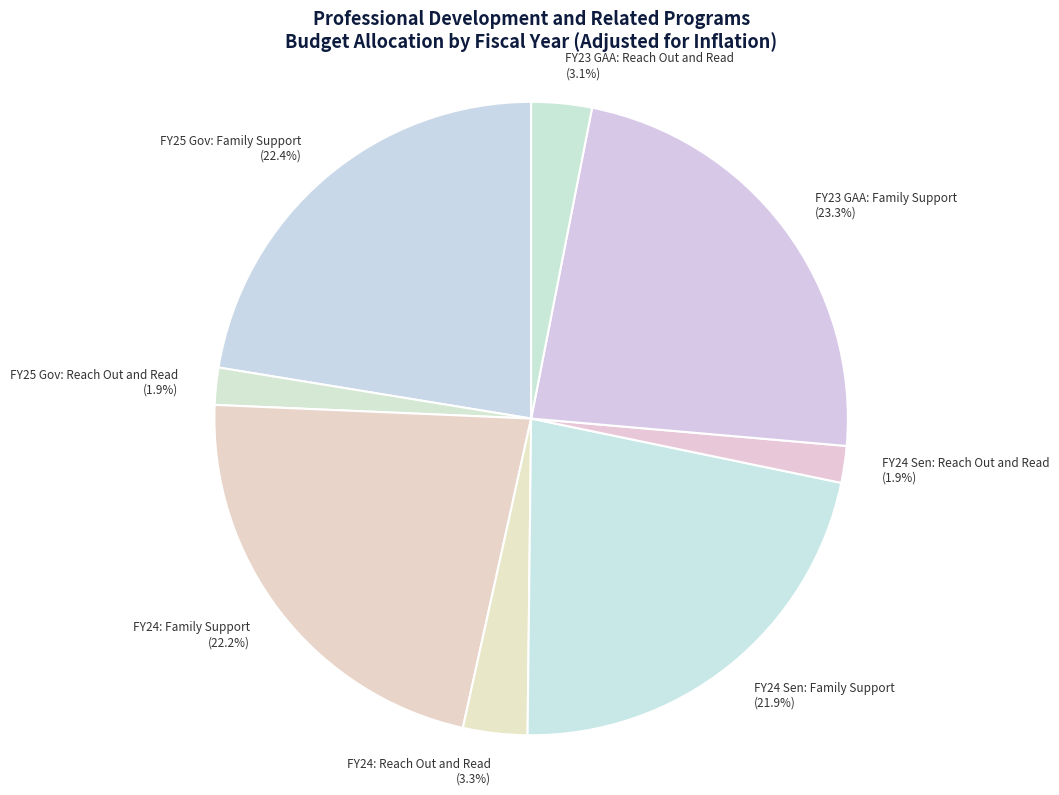

Count the number of slices in the pie.

8